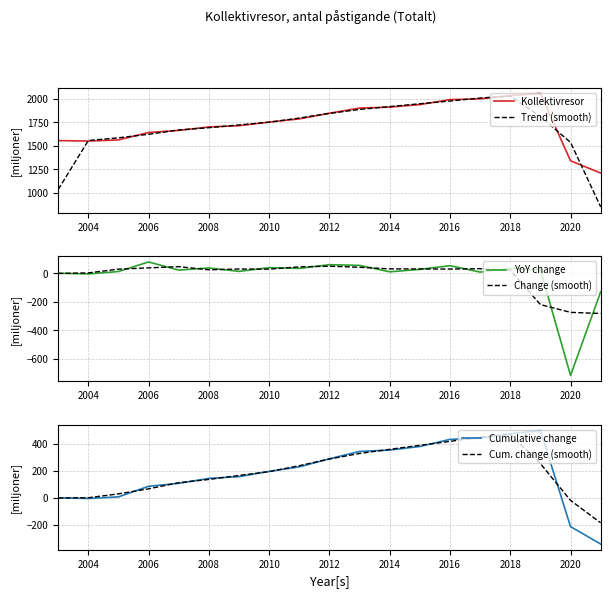

What is the minimum value shown in the chart?

-717.0